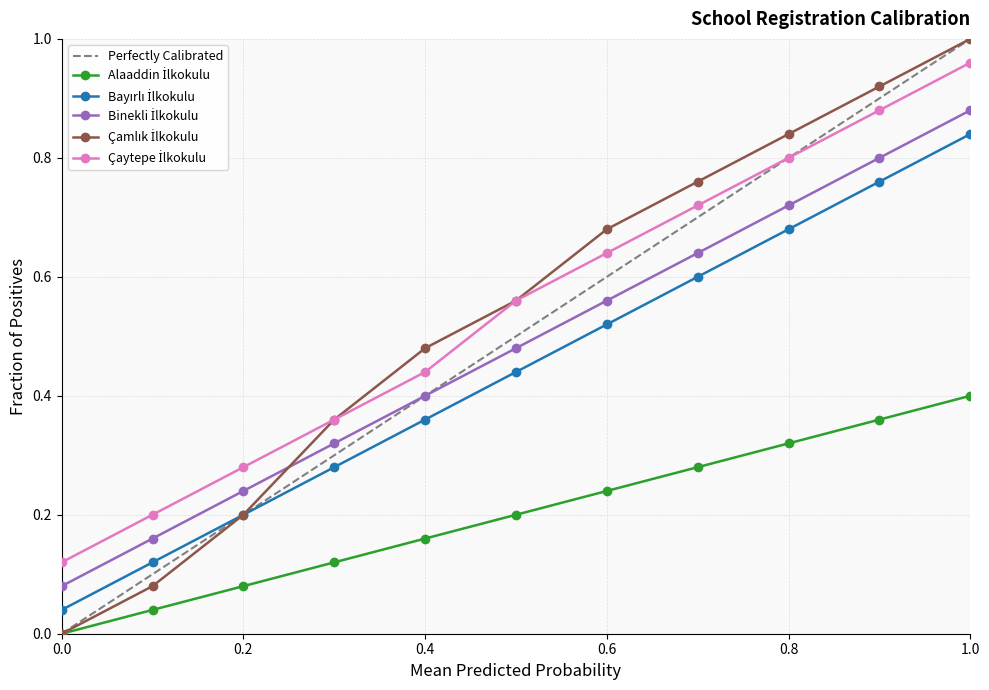

True or false: Çaytepe İlkokulu and Binekli İlkokulu intersect in this chart.

False